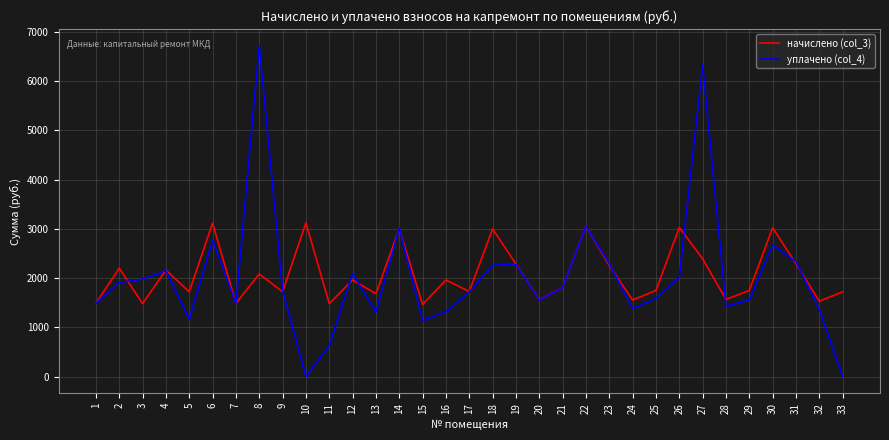

What is the maximum value shown in the chart?

6724.6